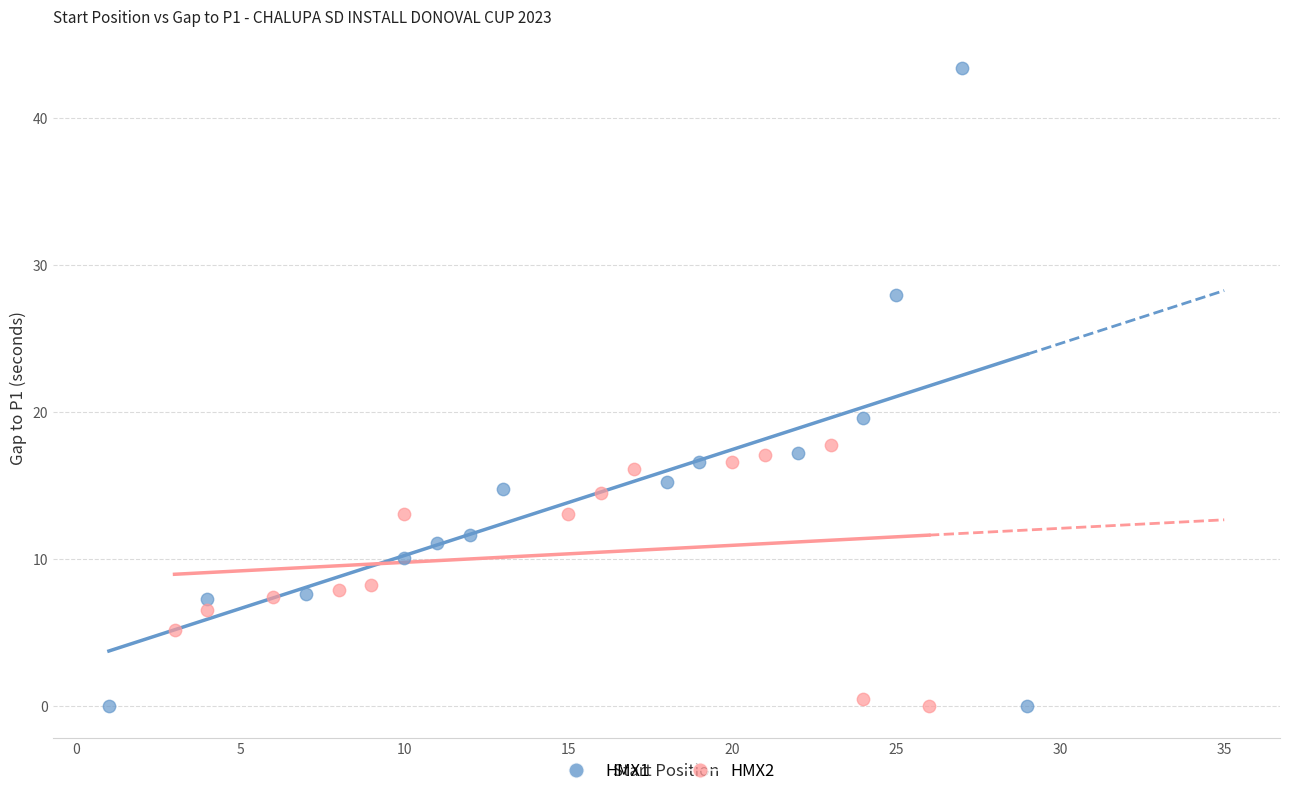

Which series has the largest Y range (max minus min)?

HMX1